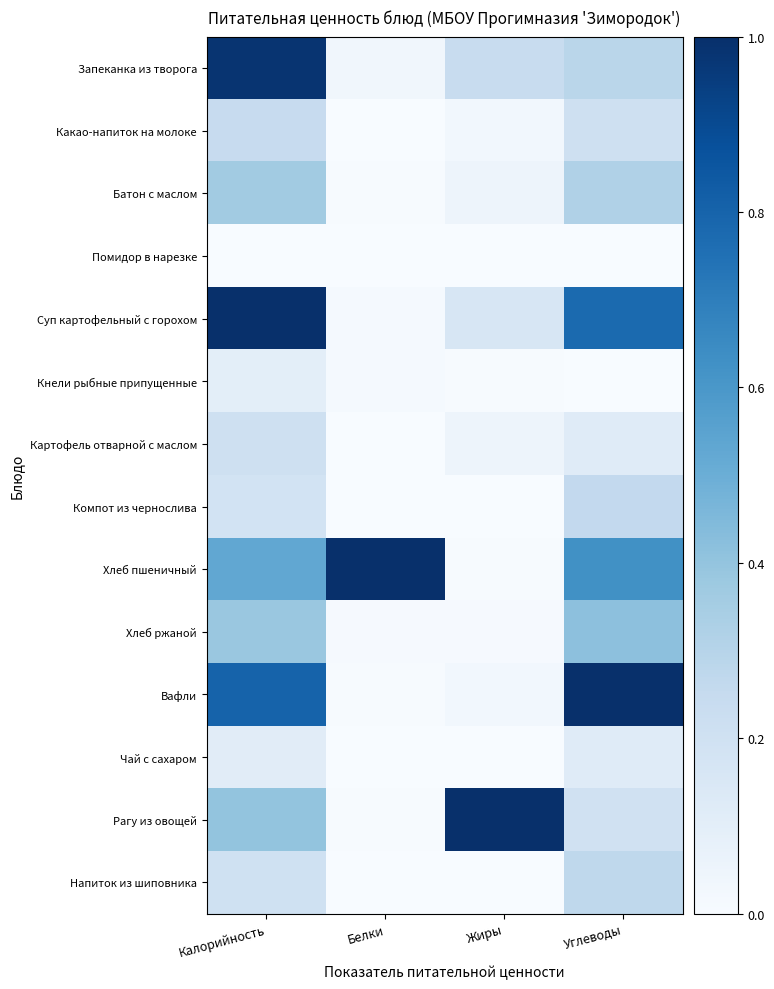

Which series changed the most between Калорийность and Белки?

Суп картофельный с горохом